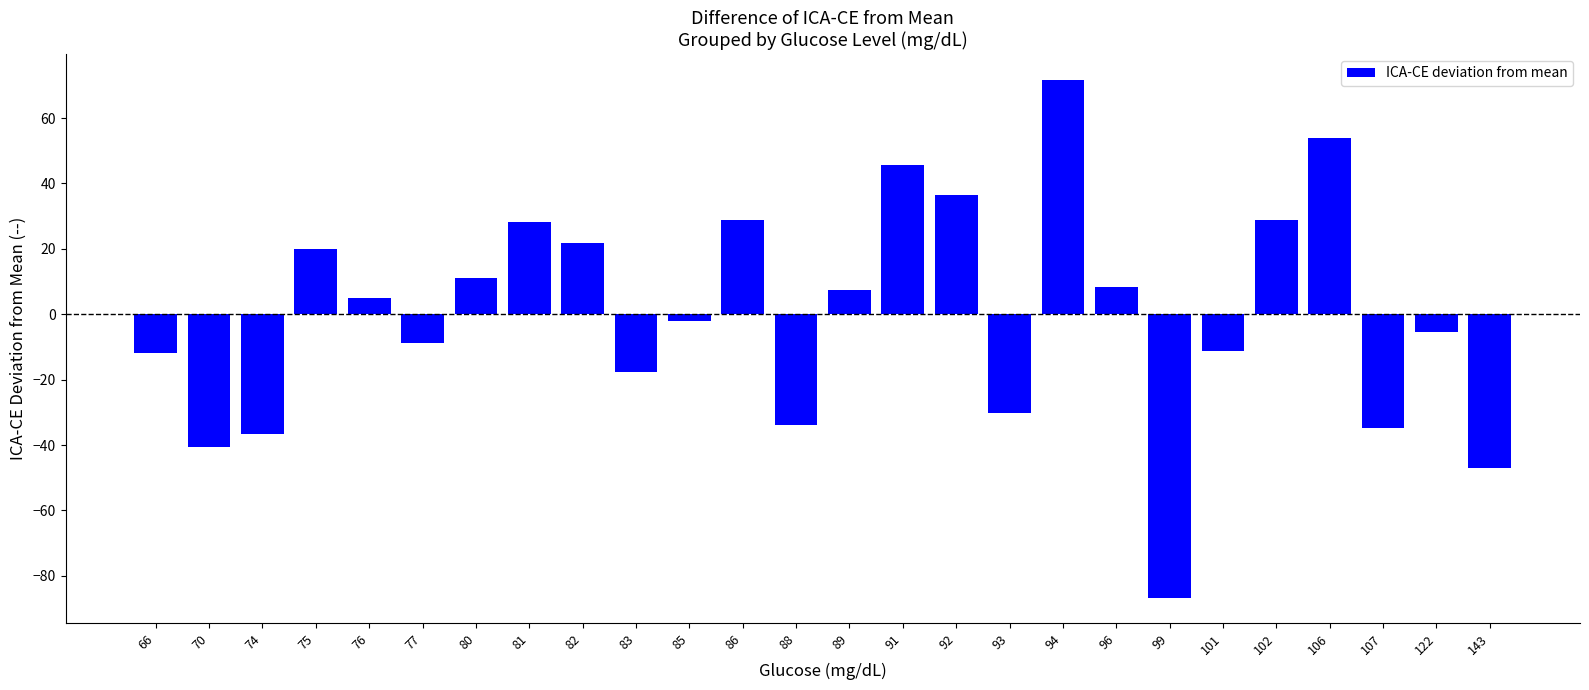

At which category does the chart reach its minimum across all series?

99